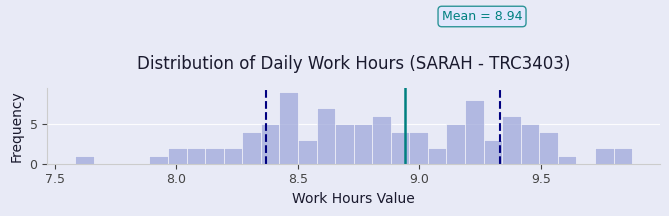

Read against the x-axis, roughly where is the centre of the tallest bar?

8.45